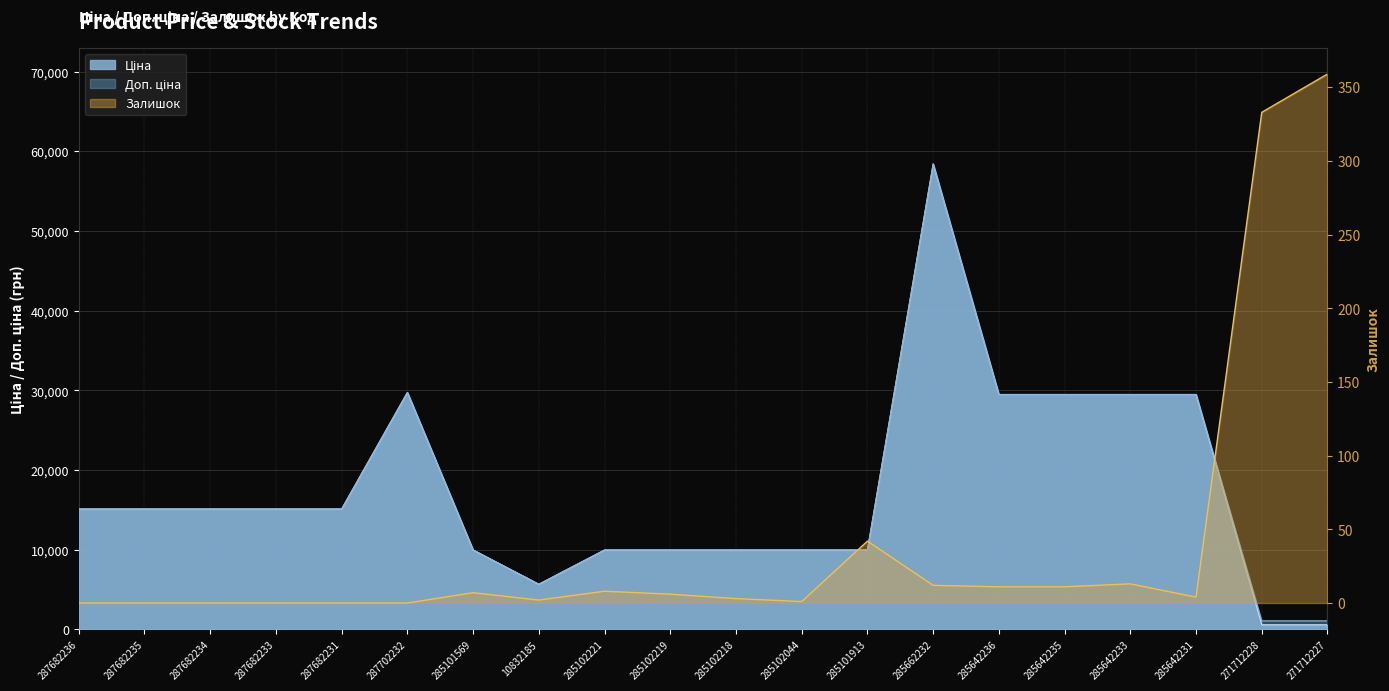

Which series changed the most between 285102218 and 285642231?

Ціна